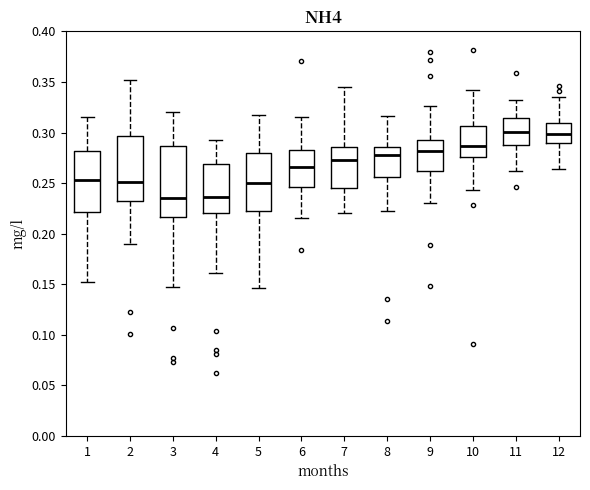

Comparing the boxes themselves (not the whiskers), which one is the tallest?

3